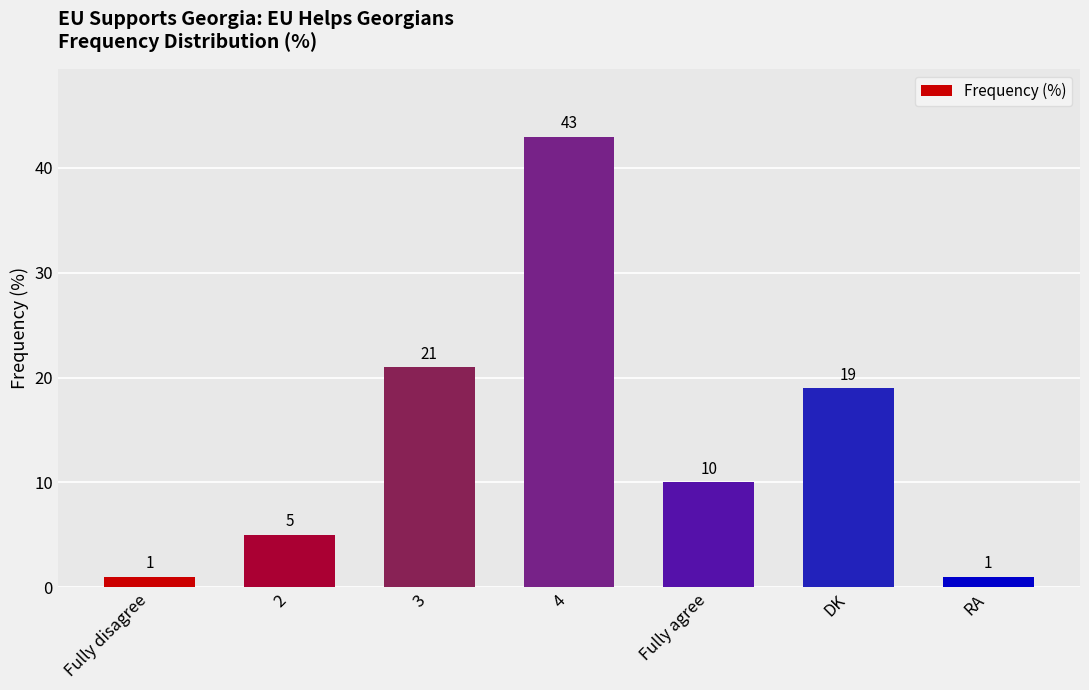

What is the change in value from 2 to Fully agree?

+5